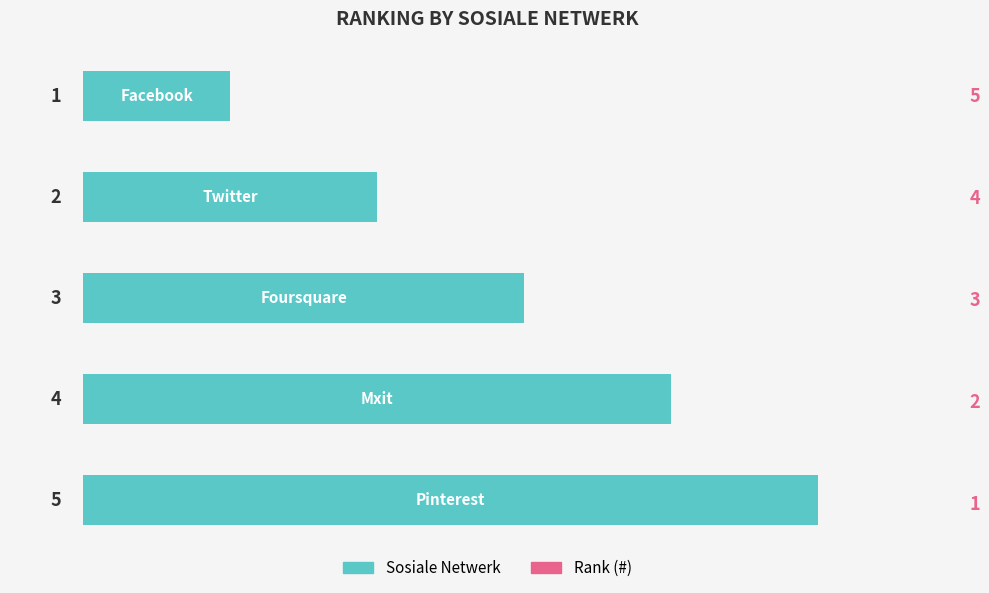

How many values are between 2 and 4?

3